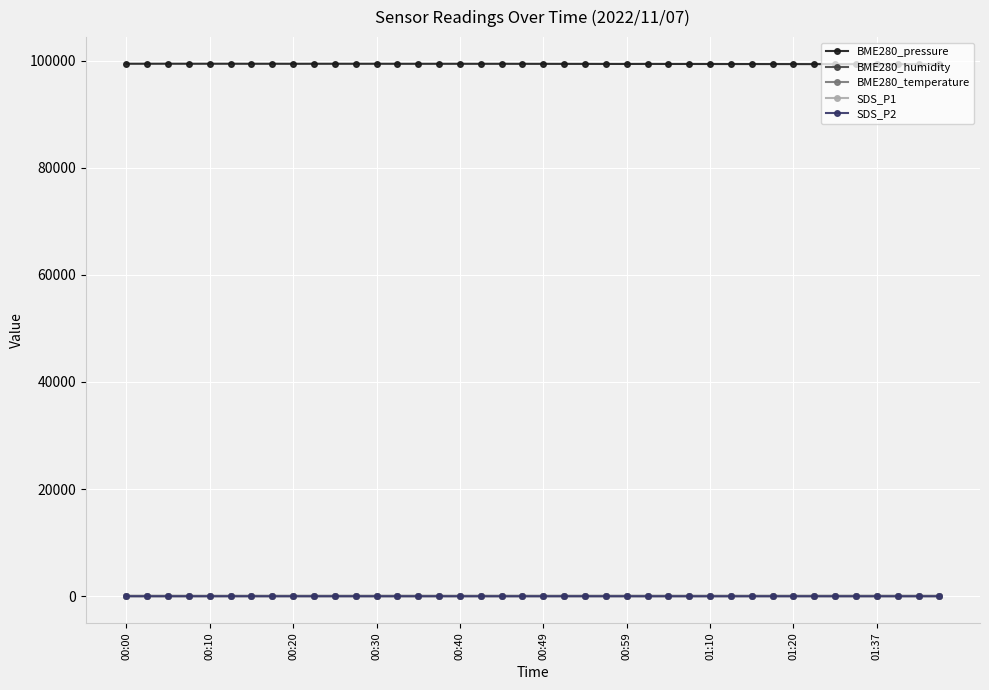

Which series has the largest total across all categories?

BME280_pressure